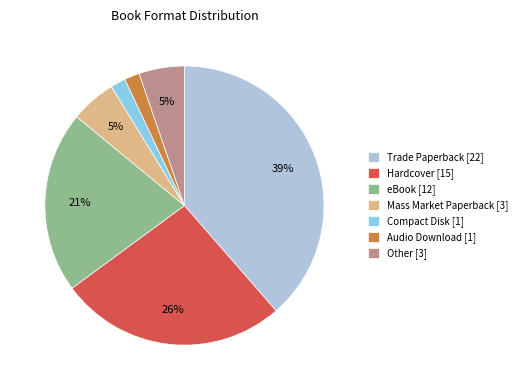

Is it true that eBook [12] is 21% of the pie?

True